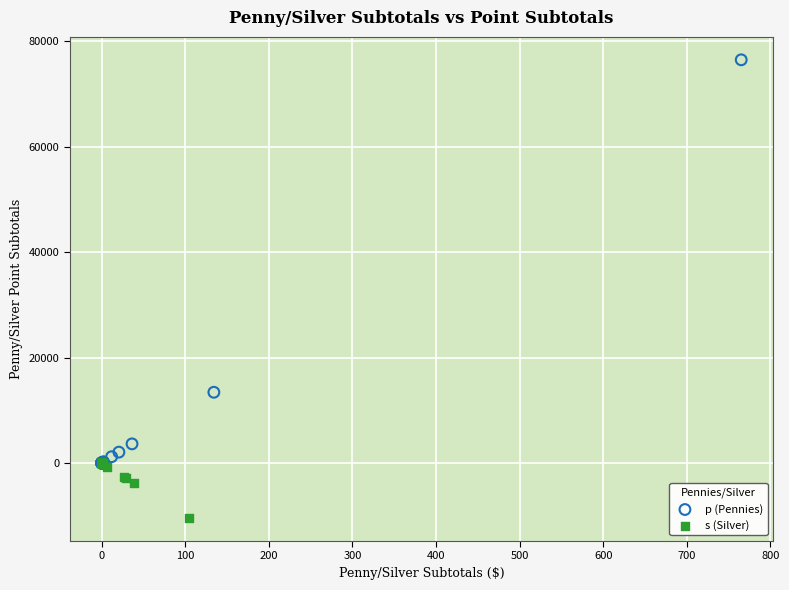

Which series reaches the minimum Y coordinate?

s (Silver)